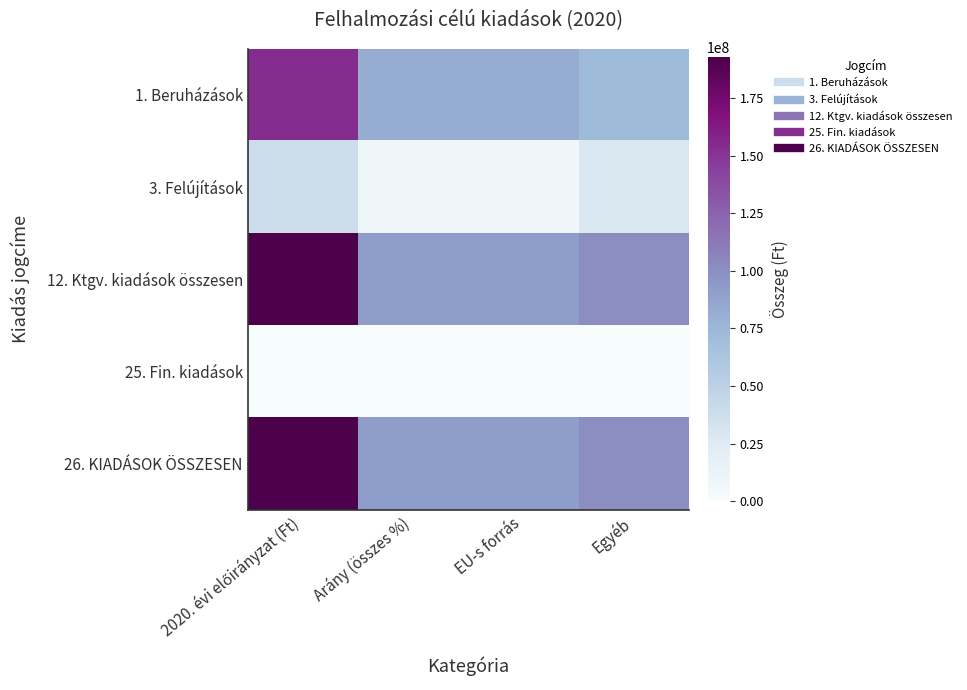

Which series has the widest spread of values?

12. Ktgv. kiadások összesen